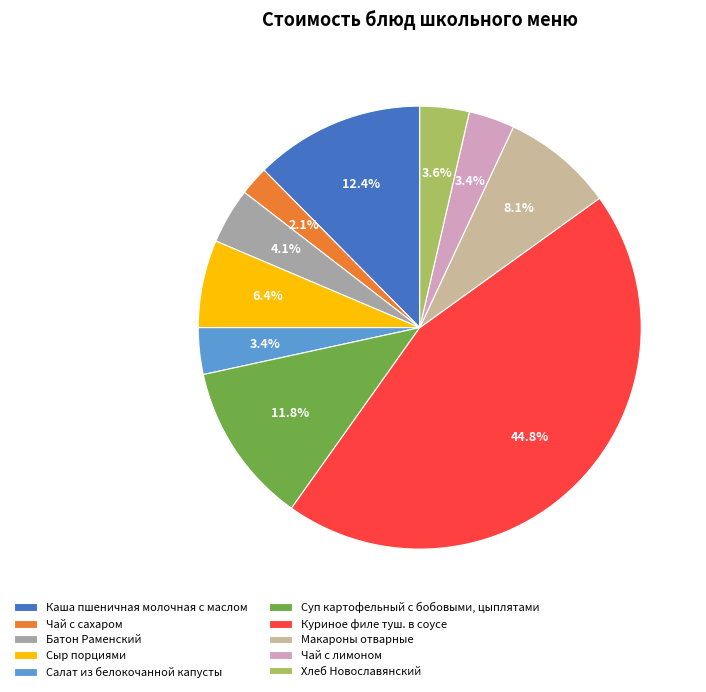

The Сыр порциями slice represents 6% of the pie. True or false?

True